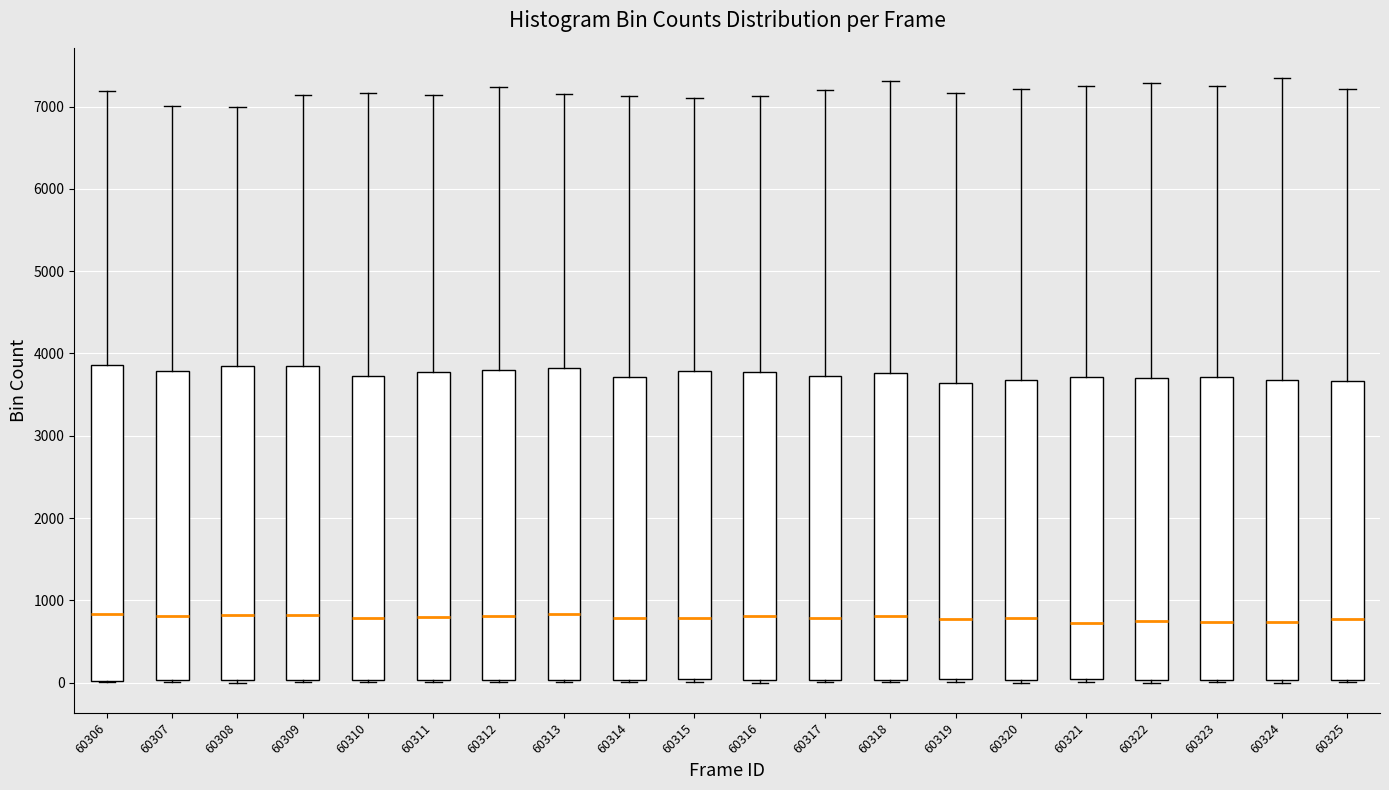

Reading left to right, read every box against the y-axis: the position of its median line, the range the box covers, and the ends of its whiskers. The values are not printed on the chart, so give them approximately, as read against the axis.

60306: median 800, box 0 to 3900, whiskers 0 to 7200
60307: median 800, box 0 to 3800, whiskers 0 (just below the box's lower edge) to 7000
60308: median 800, box 0 to 3800, whiskers 0 (just below the box's lower edge) to 7000
60309: median 800, box 0 to 3800, whiskers 0 (just below the box's lower edge) to 7100
60310: median 800, box 0 to 3700, whiskers 0 (just below the box's lower edge) to 7200
60311: median 800, box 0 to 3800, whiskers 0 to 7100
60312: median 800, box 0 to 3800, whiskers 0 to 7200
60313: median 800, box 0 to 3800, whiskers 0 to 7200
60314: median 800, box 0 to 3700, whiskers 0 to 7100
60315: median 800, box 0 to 3800, whiskers 0 (just below the box's lower edge) to 7100
60316: median 800, box 0 to 3800, whiskers 0 (just below the box's lower edge) to 7100
60317: median 800, box 0 to 3700, whiskers 0 to 7200
60318: median 800, box 0 to 3800, whiskers 0 (just below the box's lower edge) to 7300
60319: median 800, box 0 to 3600, whiskers 0 (just below the box's lower edge) to 7200
60320: median 800, box 0 to 3700, whiskers 0 (just below the box's lower edge) to 7200
60321: median 700, box 0 to 3700, whiskers 0 (just below the box's lower edge) to 7200
60322: median 800, box 0 to 3700, whiskers 0 (just below the box's lower edge) to 7300
60323: median 700, box 0 to 3700, whiskers 0 (just below the box's lower edge) to 7300
60324: median 700, box 0 to 3700, whiskers 0 (just below the box's lower edge) to 7300
60325: median 800, box 0 to 3700, whiskers 0 (just below the box's lower edge) to 7200